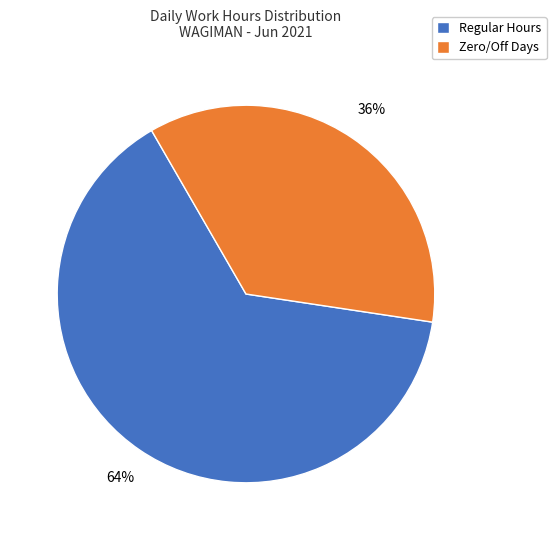

Rank the categories by value from lowest to highest.

Zero/Off Days, Regular Hours